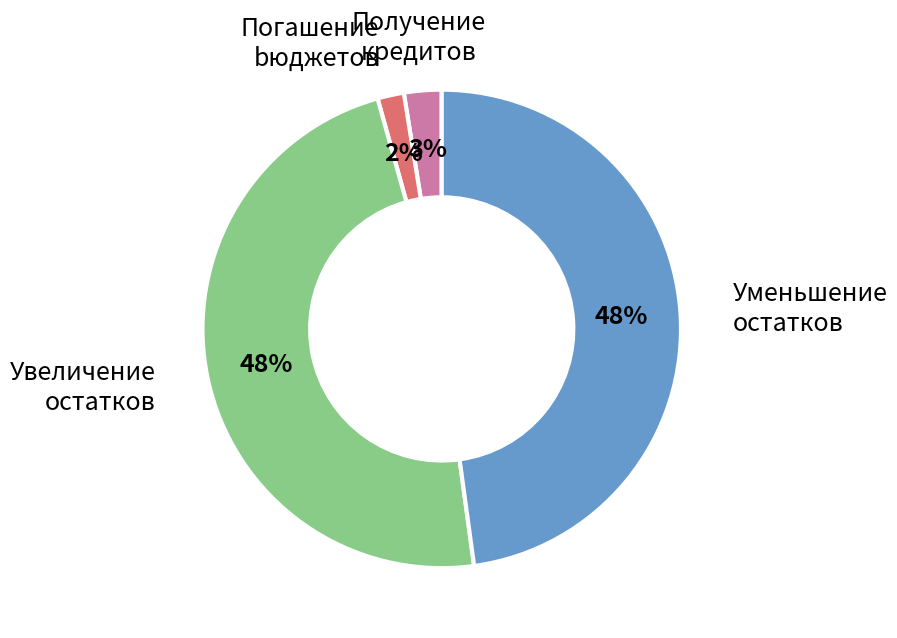

Is there a majority slice in this chart?

No